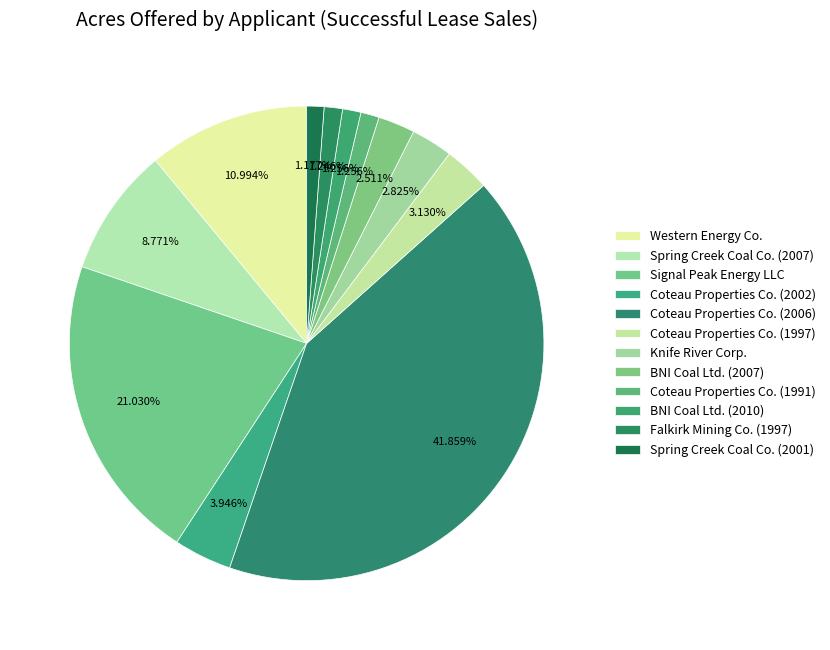

What percentage is the Coteau Properties Co. (1991) slice, to the nearest percent?

1%